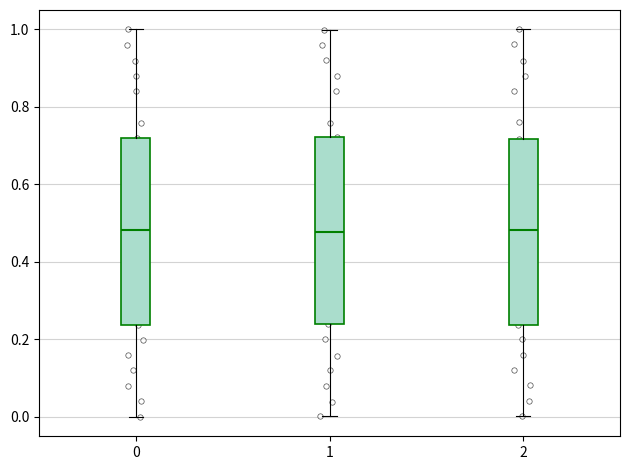

Reading left to right, transcribe this box plot: for each box, give where its median line is, the range the box spans, and where its two whiskers end, as read against the y-axis. The values are not printed on the chart, so give them approximately, as read against the axis.

0: median 0.48, box 0.24 to 0.72, whiskers 0.00 to 1.00
1: median 0.48, box 0.24 to 0.72, whiskers 0.00 to 1.00
2: median 0.48, box 0.24 to 0.72, whiskers 0.00 to 1.00